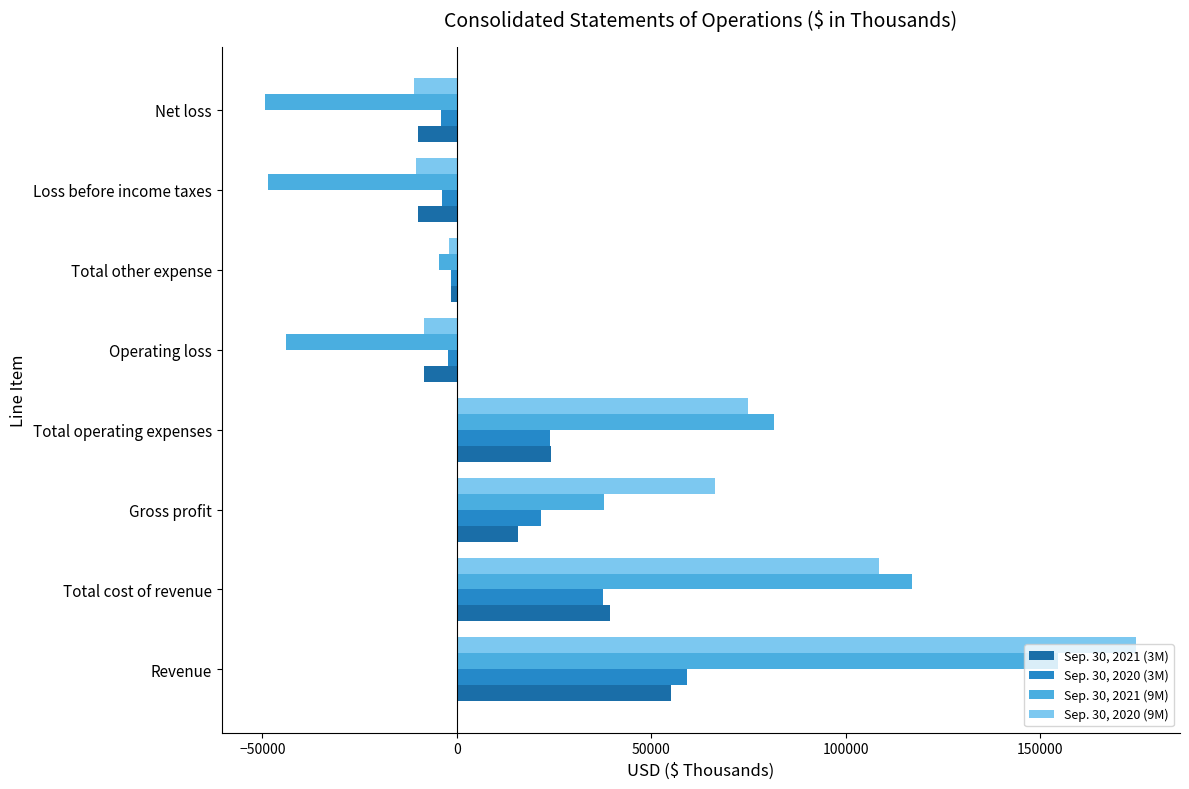

At which label is Sep. 30, 2020 (3M) closest to 27629?

Total operating expenses